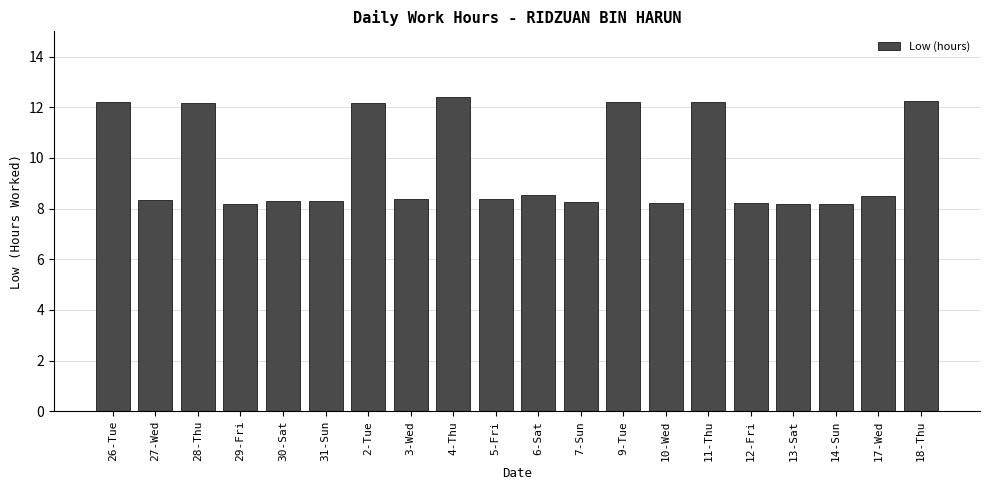

What is the minimum value shown in the chart?

8.2